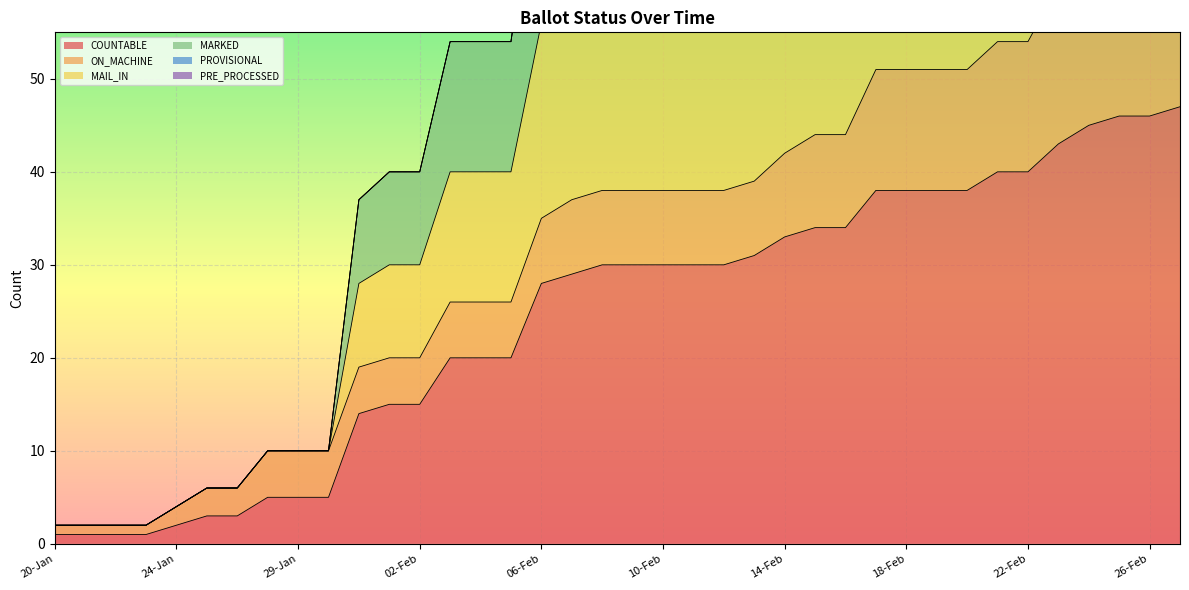

True or false: COUNTABLE has a value of 33 at 14-Feb.

True